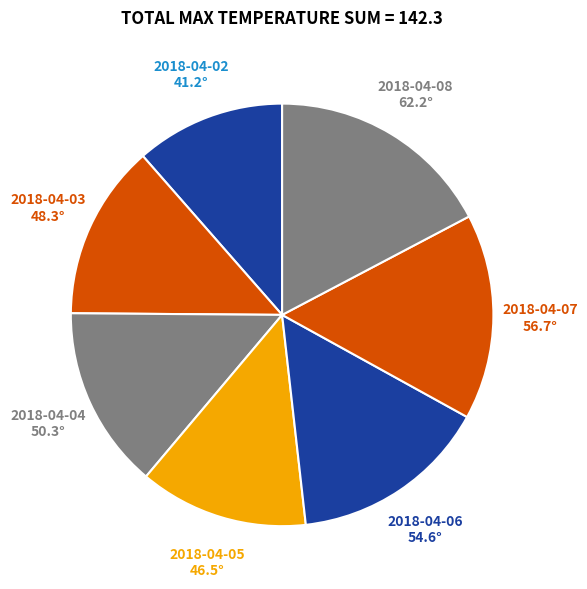

Combined, do 2018-04-03 and 2018-04-08 account for over 50%?

No